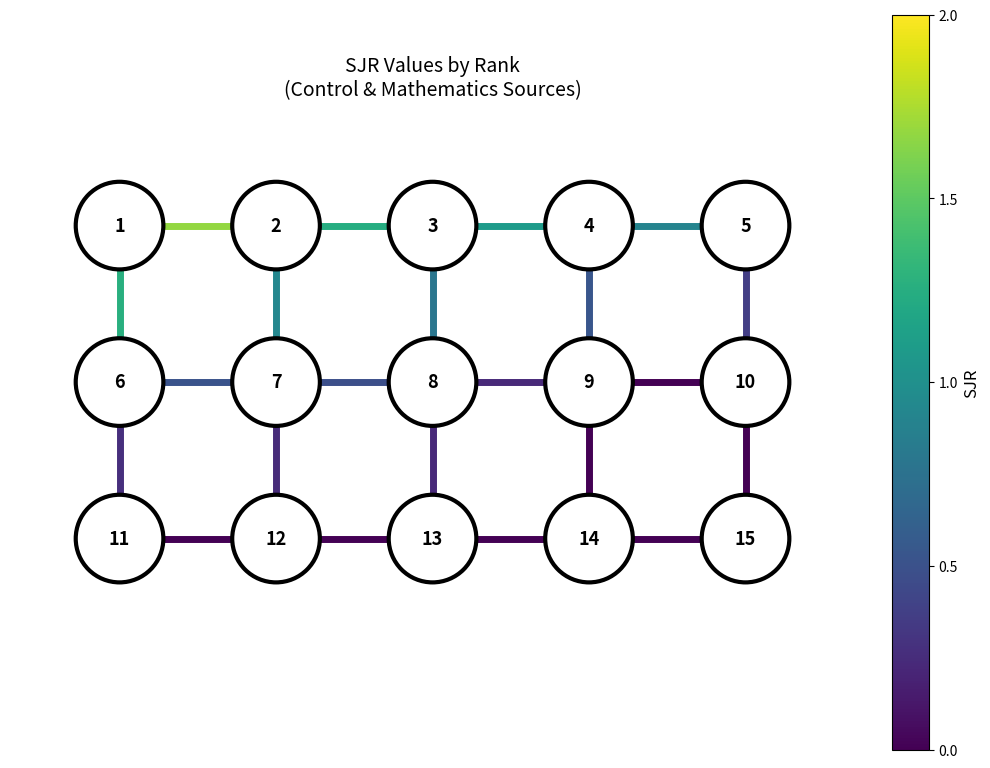

True or false: edge_10_15 has a value of 1 at 4.

False